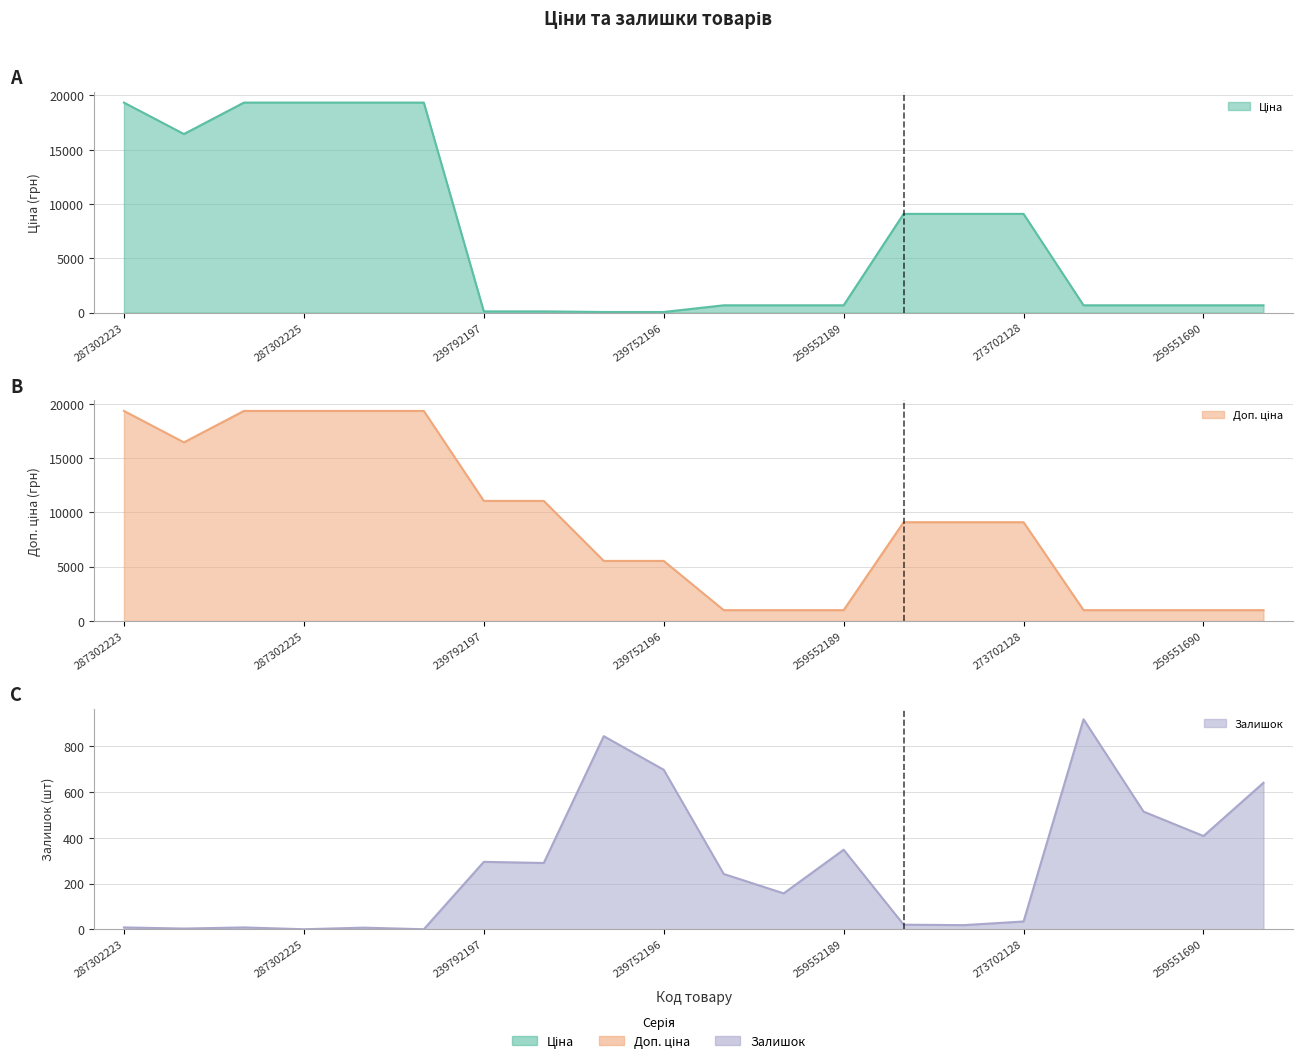

What value does the Ціна series have at 273702128?

9092.0